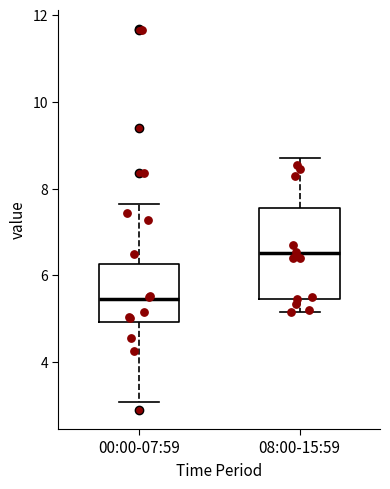

Comparing the boxes themselves (not the whiskers), which one is the tallest?

08:00-15:59